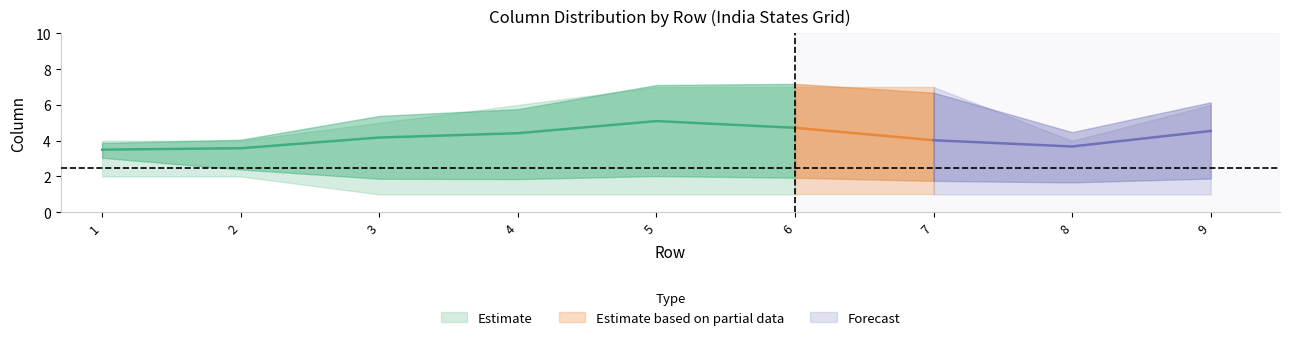

What is the value of the col_min point at the 6th from the left?

1.0